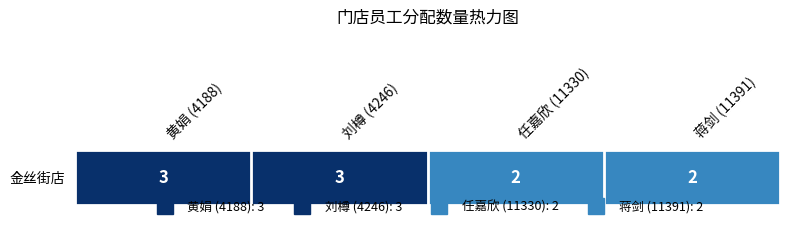

List the labels in order of value, largest first.

黄娟 (4188), 刘樽 (4246), 任嘉欣 (11330), 蒋剑 (11391)